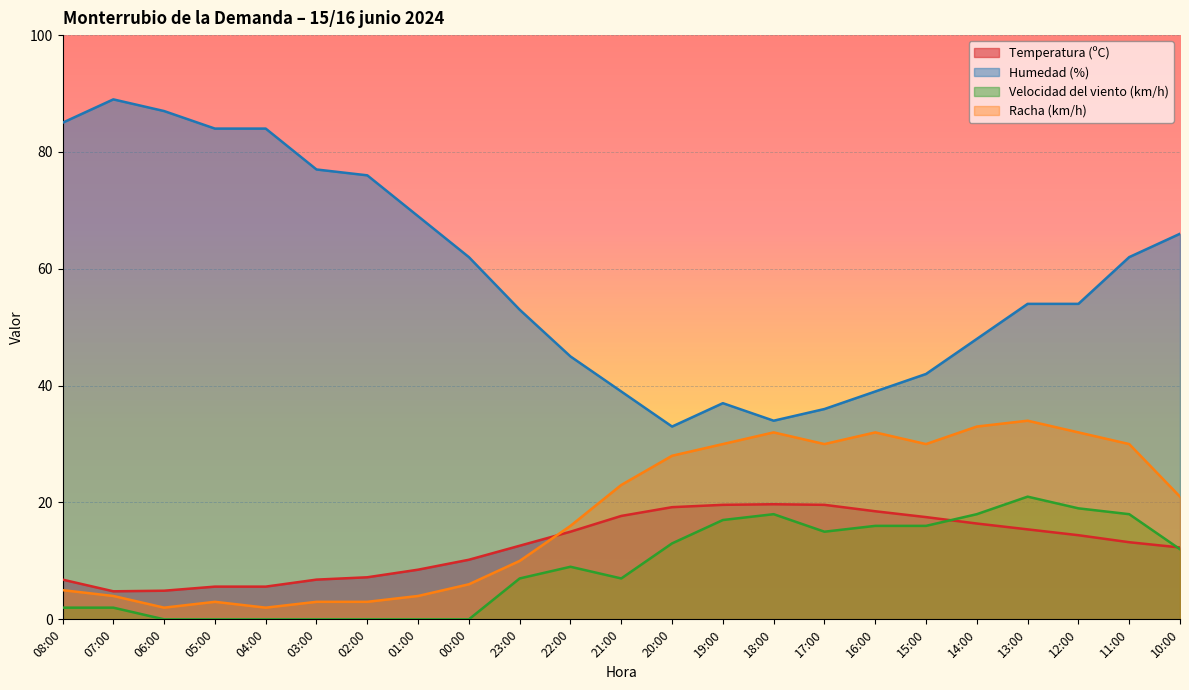

At which category does Racha (km/h) reach its first local peak?

05:00